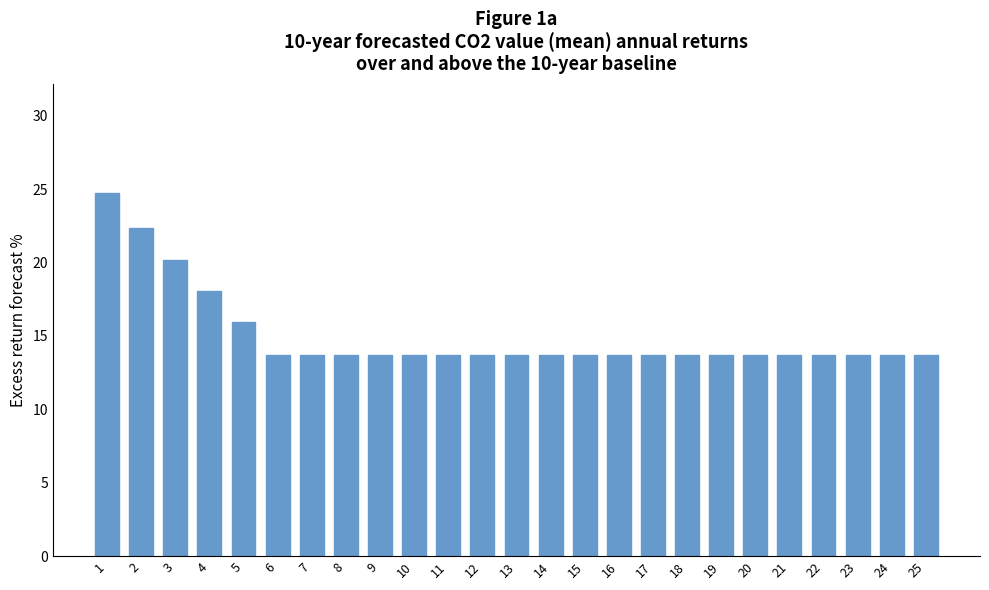

Reading left to right, transcribe all the data shown in this chart.

24.7	22.3	20.2	18.1	15.9	13.7	13.7	13.7	13.7	13.7	13.7	13.7	13.7	13.7	13.7	13.7	13.7	13.7	13.7	13.7	13.7	13.7	13.7	13.7	13.7